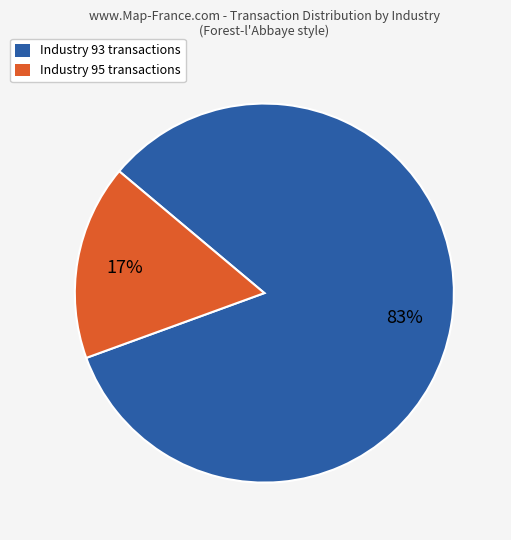

Which slice is the largest?

Industry 93 transactions